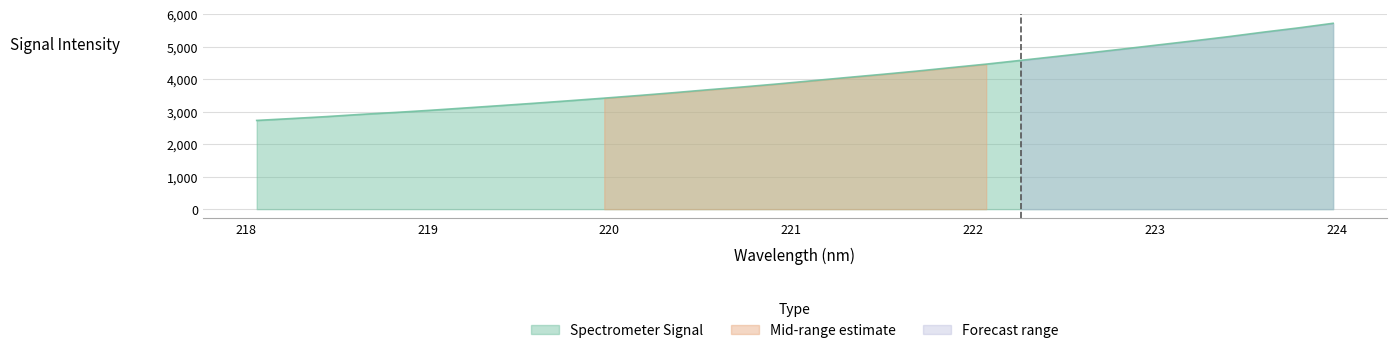

Reading right to left, transcribe all the data shown in this chart.

223.9802=5719.3	223.7895=5577.2	223.5987=5447.8	223.408=5309.8	223.2172=5182.1	223.0264=5058.6	222.8355=4934.7	222.6447=4813.1	222.4538=4696.1	222.263=4579.0	222.0721=4462.4	221.8812=4356.0	221.6902=4247.4	221.4993=4147.3	221.3083=4051.3	221.1174=3952.3	220.9264=3853.4	220.7354=3760.9	220.5444=3674.3	220.3533=3583.3	220.1623=3497.5	219.9712=3415.7	219.7801=3336.7	219.589=3259.4	219.3979=3185.7	219.2067=3113.8	219.0156=3042.1	218.8244=2976.2	218.6332=2916.1	218.442=2847.6	218.2508=2787.7	218.0596=2730.0